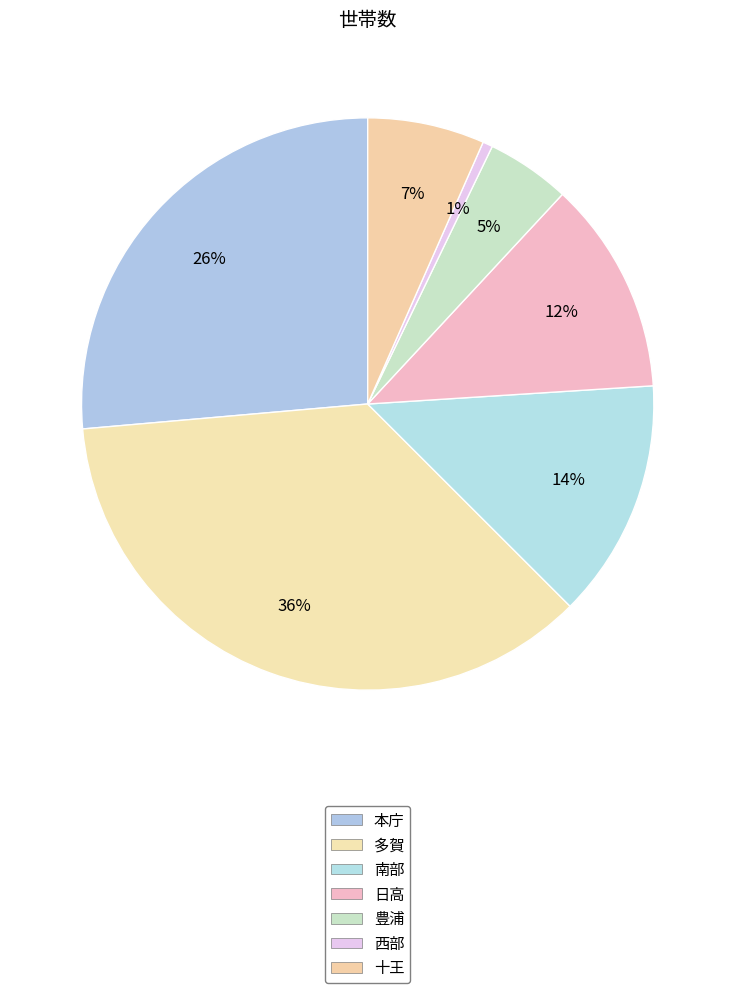

Rank the categories by value from lowest to highest.

西部, 豊浦, 十王, 日高, 南部, 本庁, 多賀